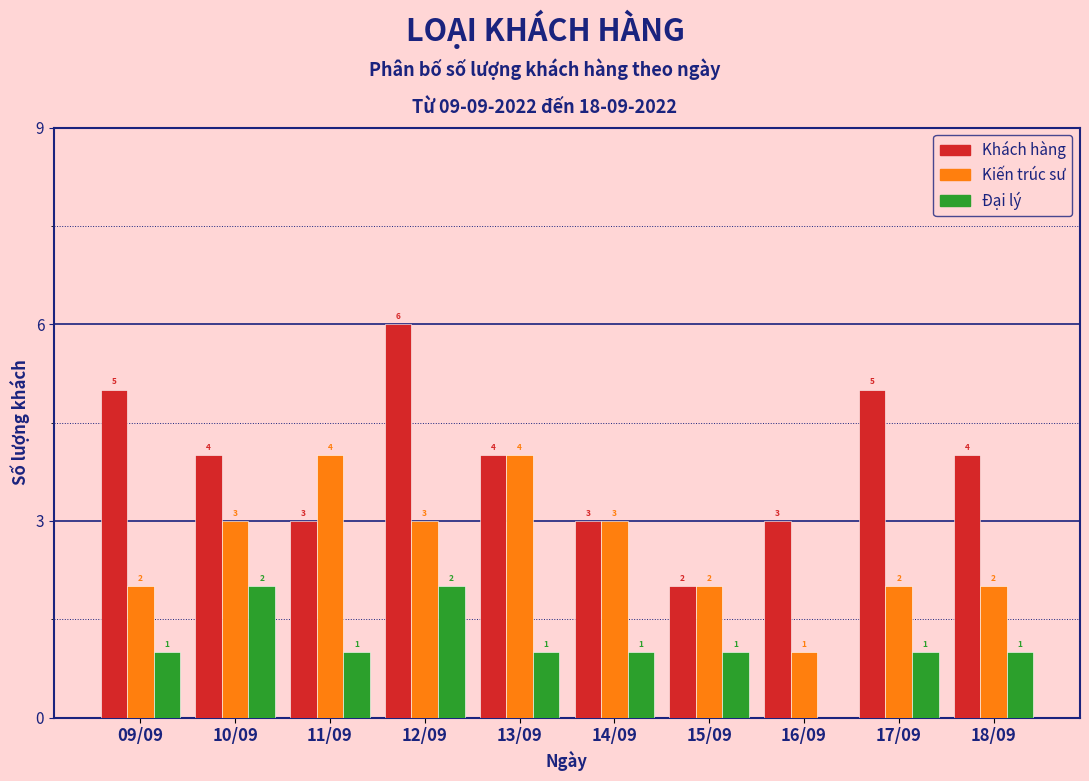

Reading left to right, transcribe all the data shown in this chart.

Khách hàng: 09/09=5	10/09=4	11/09=3	12/09=6	13/09=4	14/09=3	15/09=2	16/09=3	17/09=5	18/09=4
Kiến trúc sư: 09/09=2	10/09=3	11/09=4	12/09=3	13/09=4	14/09=3	15/09=2	16/09=1	17/09=2	18/09=2
Đại lý: 09/09=1	10/09=2	11/09=1	12/09=2	13/09=1	14/09=1	15/09=1	16/09=0	17/09=1	18/09=1